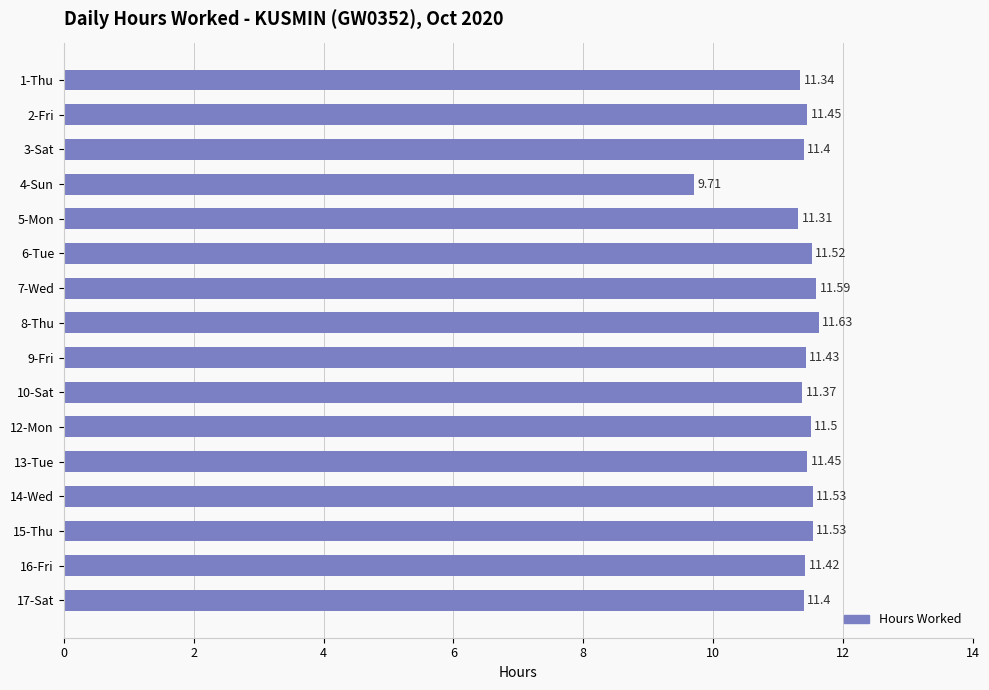

Which has a higher value, 12-Mon or 13-Tue?

12-Mon